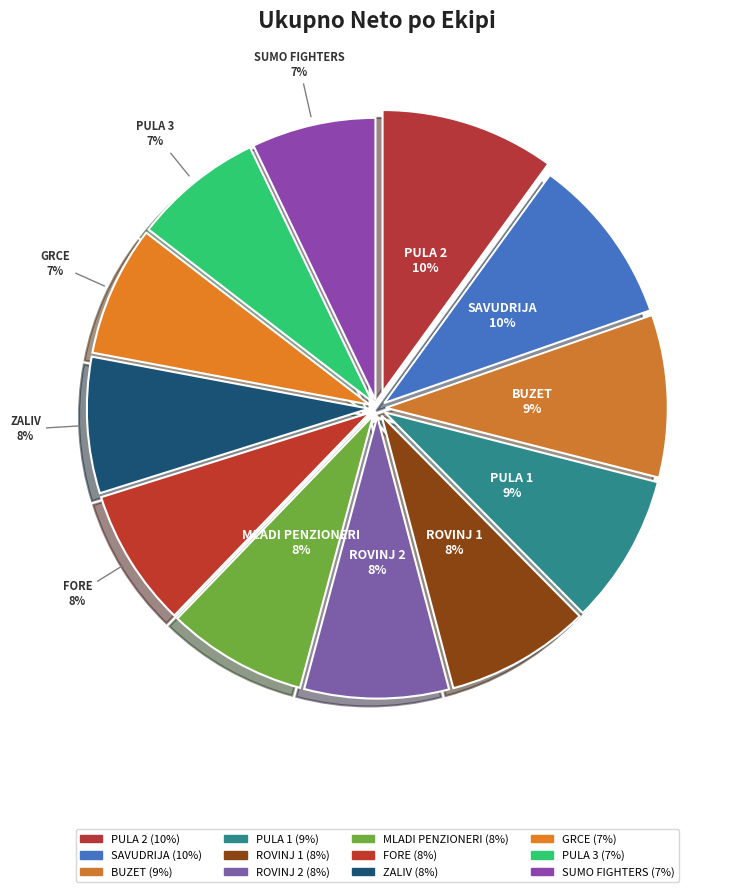

How many segments does this pie chart have?

12